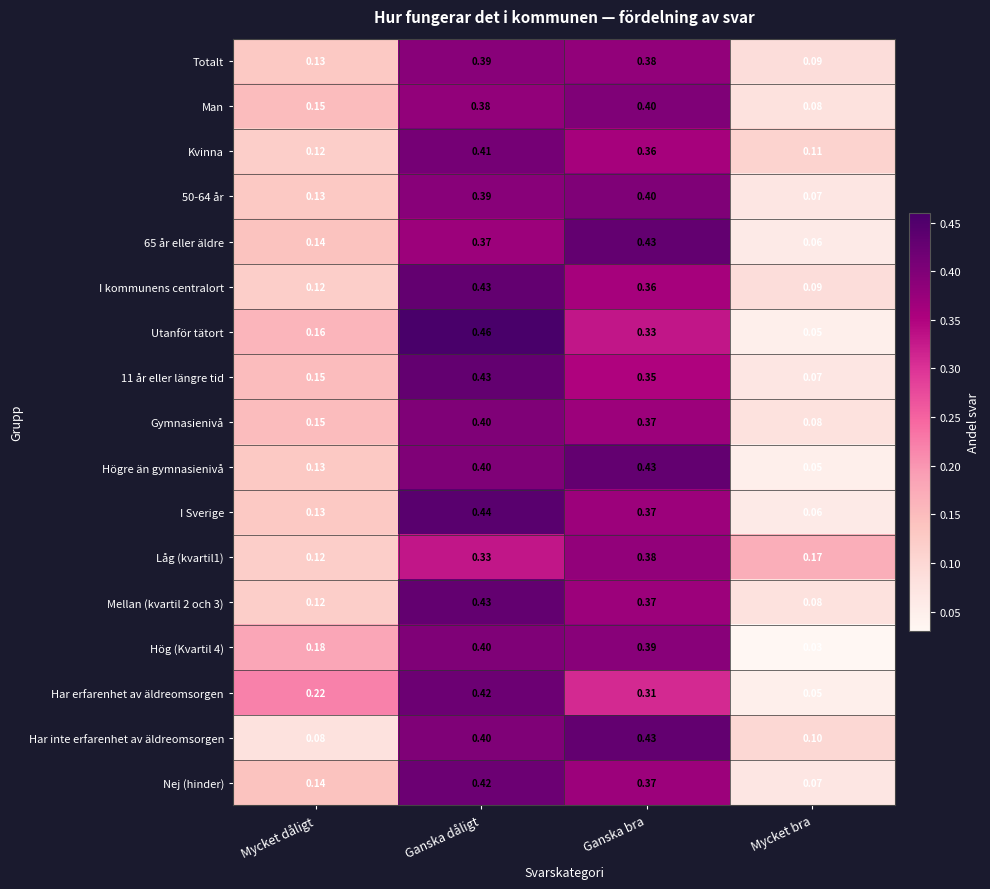

At which category is the sum across all series the highest?

Ganska dåligt